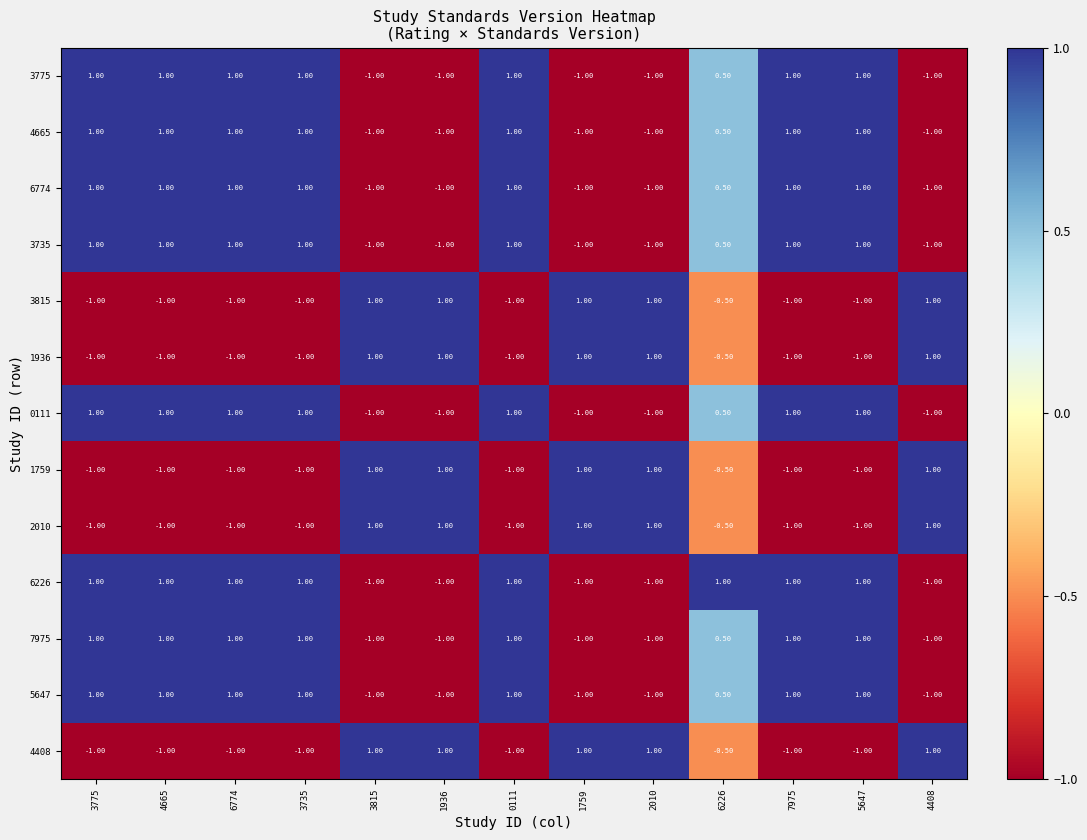

What is the sum of all 2010 values?

-2.5